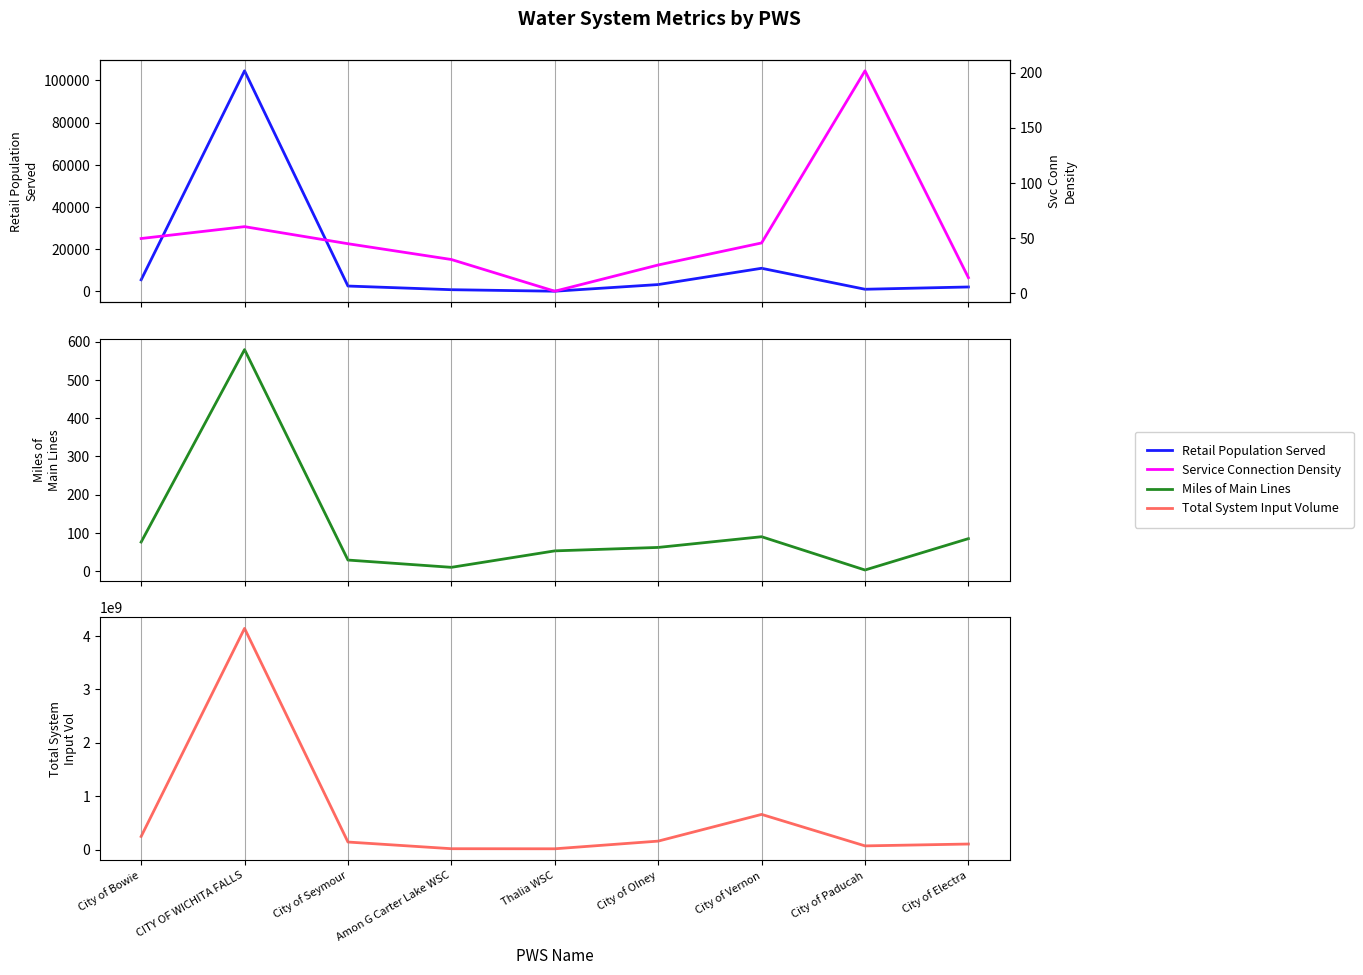

Rank the series by their maximum value, from lowest to highest.

Service Connection Density, Miles of Main Lines, Retail Population Served, Total System Input Volume